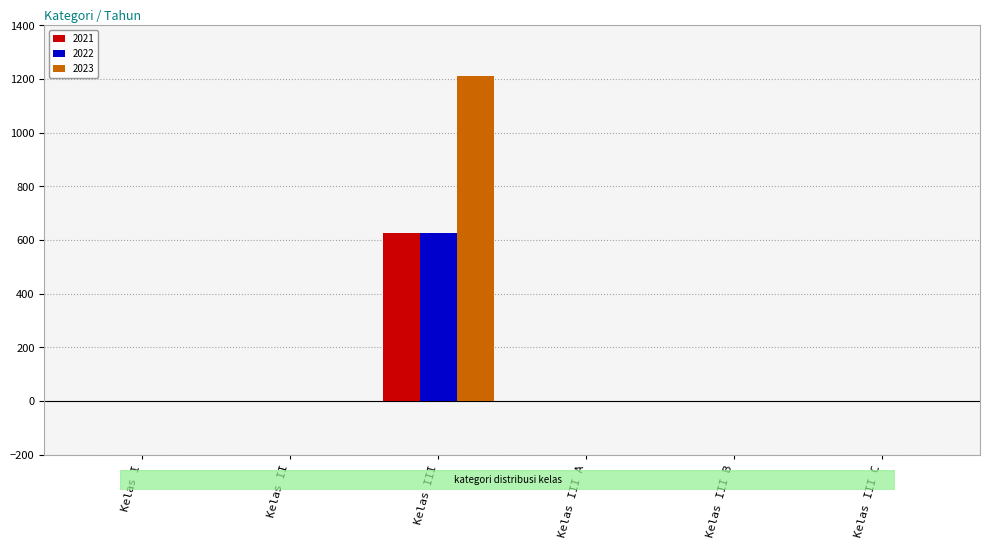

How many groups of bars are there?

6